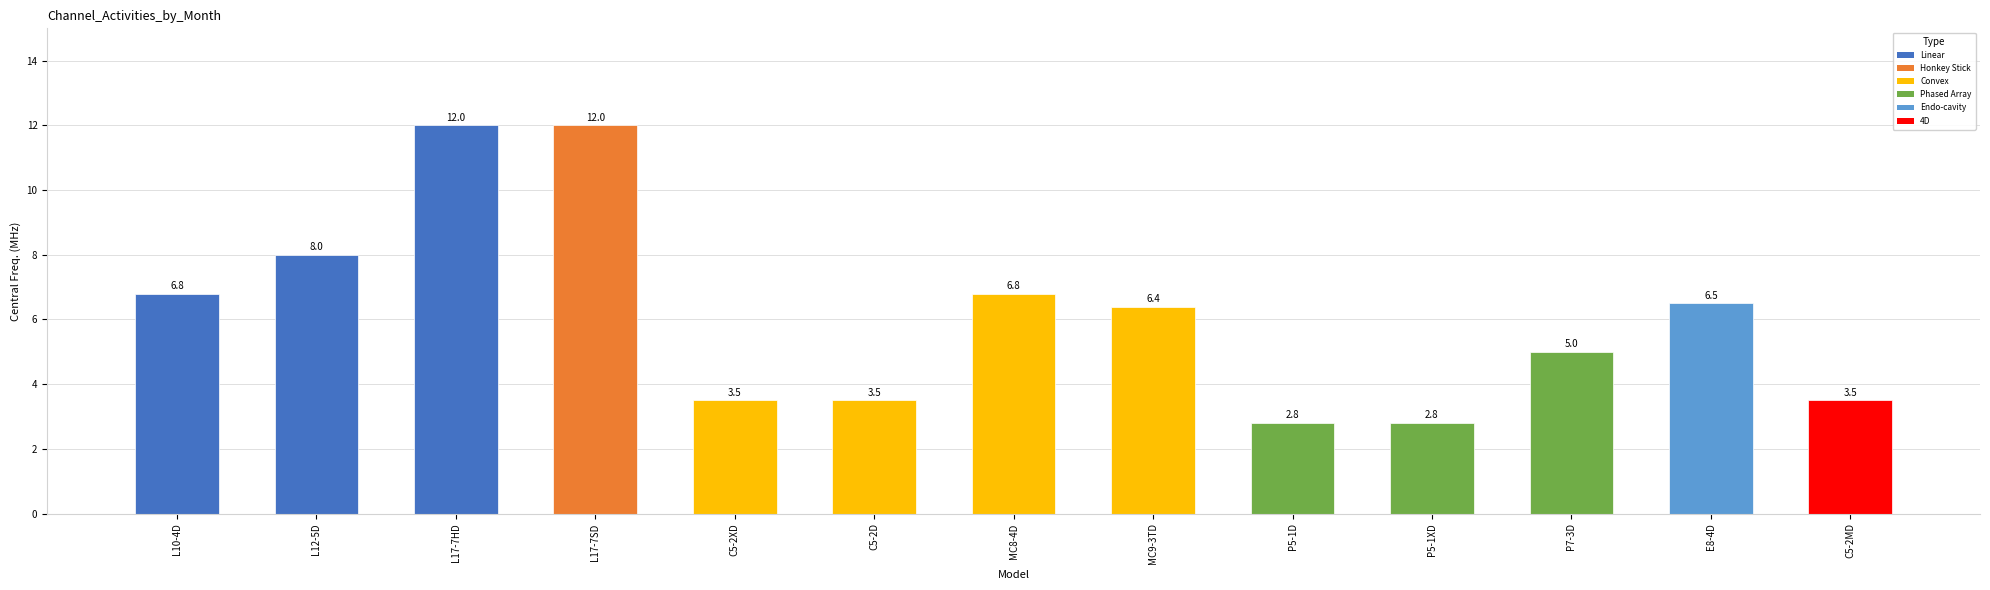

What position from the right is P5-1D?

5